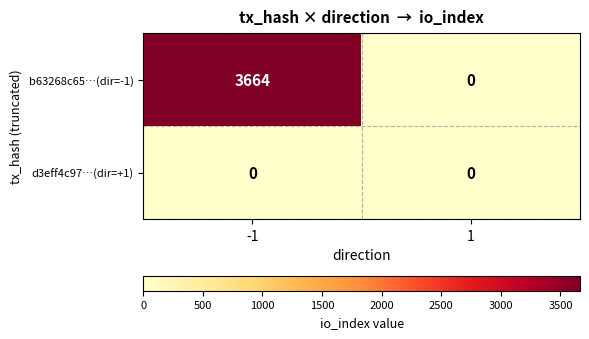

Between -1 and 1, which series saw the biggest shift?

b63268c65…(dir=-1)